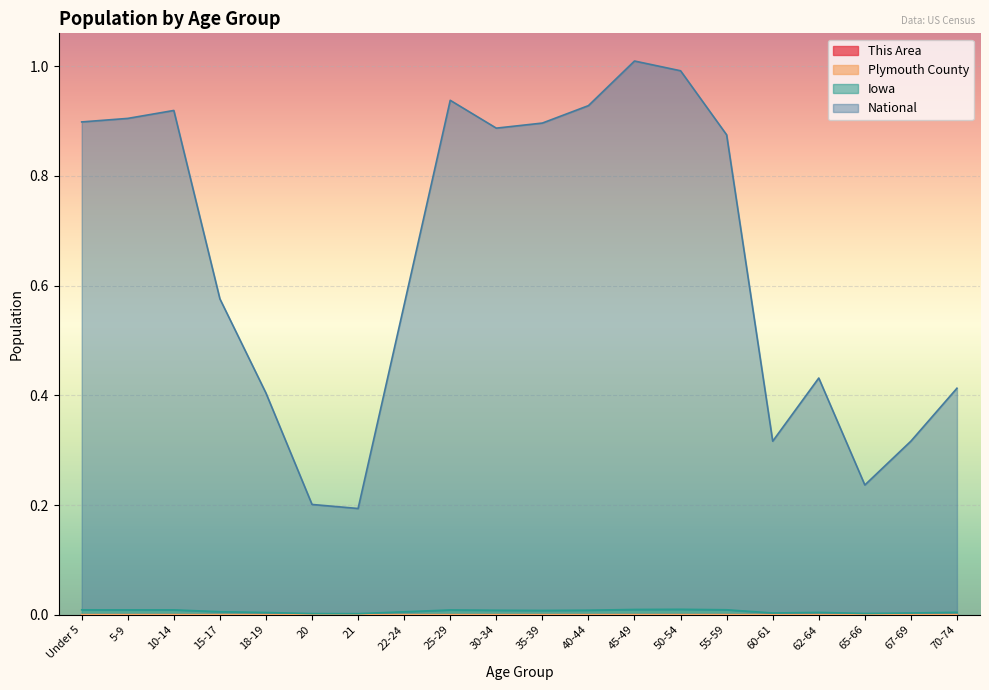

True or false: National and Plymouth County cross at least once.

False